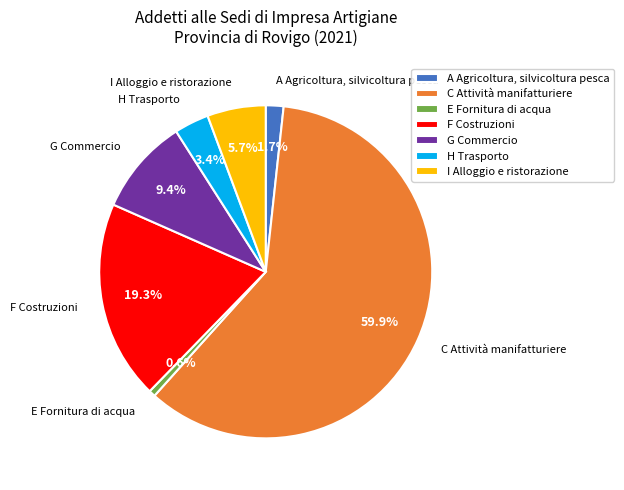

Count the number of slices in the pie.

7